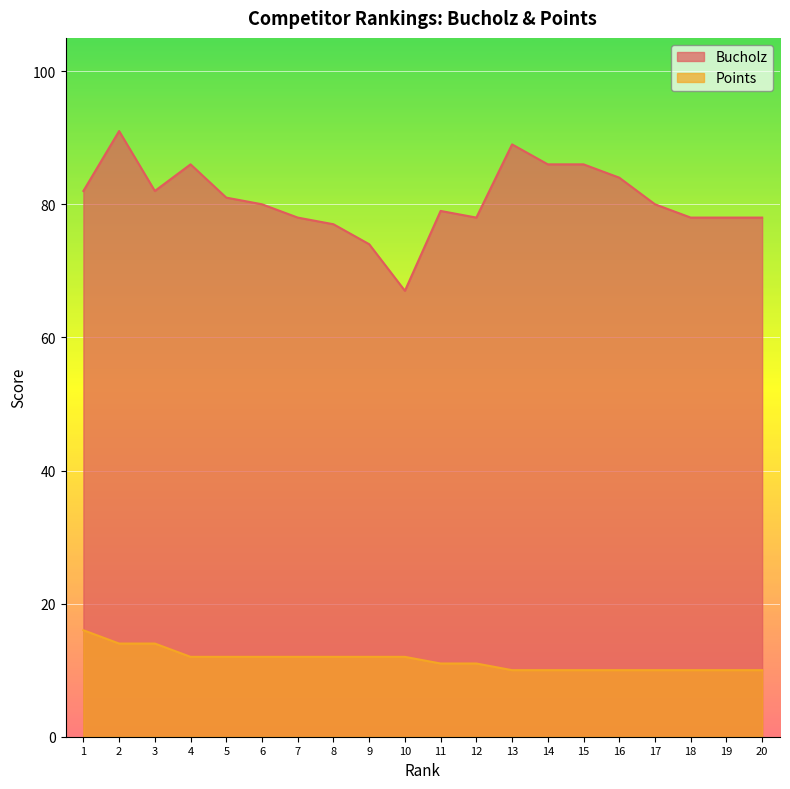

Is it true that Bucholz equals 82 at 1?

True